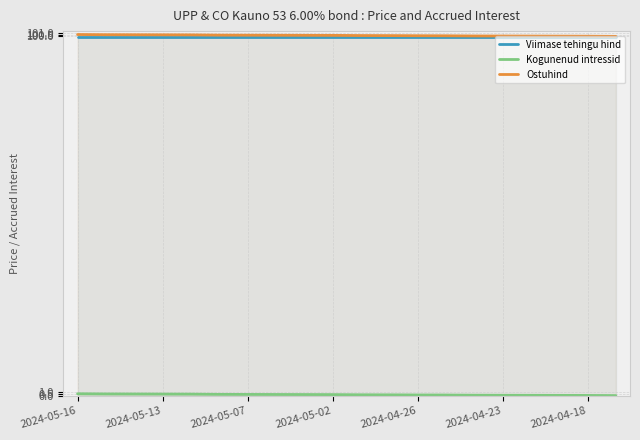

True or false: Ostuhind and Kogunenud intressid cross at least once.

False